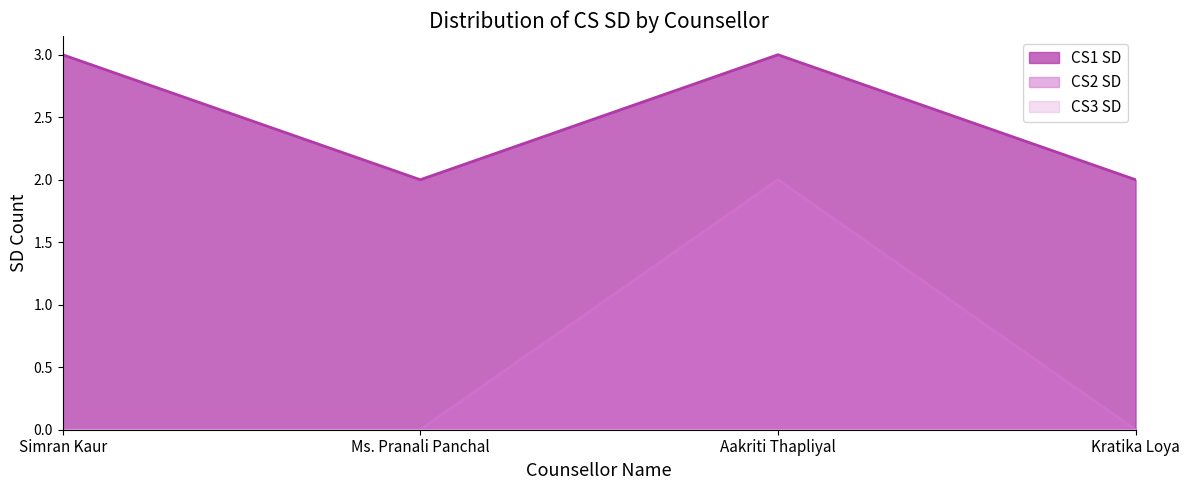

What is the label of the 1st point from the left?

Simran Kaur